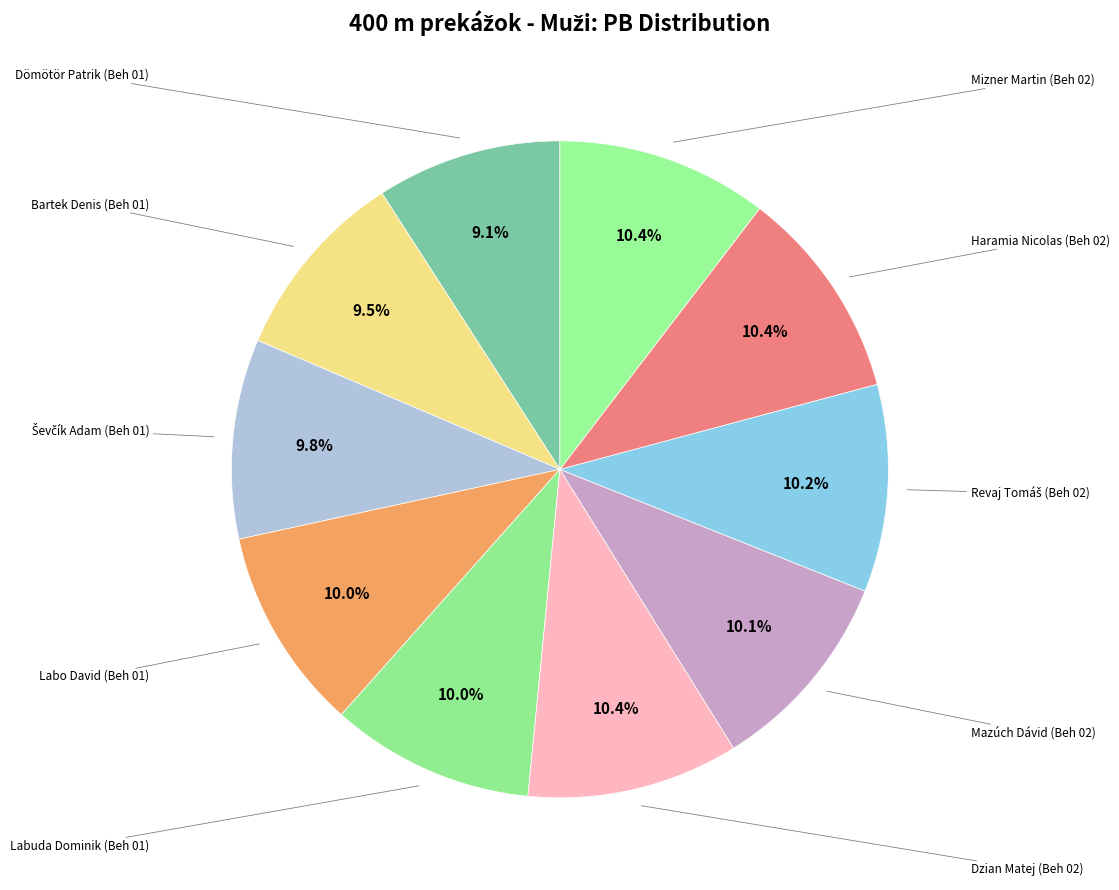

Count the number of slices in the pie.

10